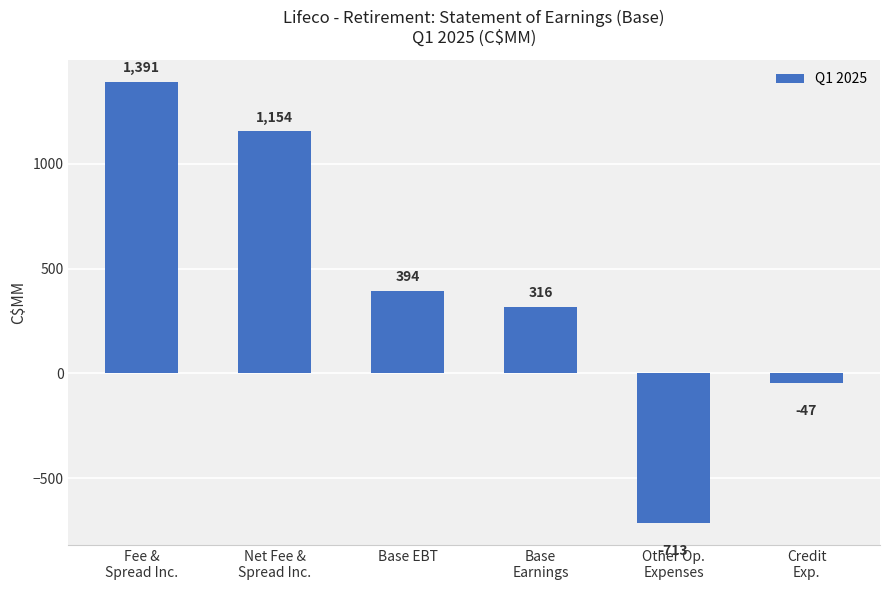

What value does the data have at Base
Earnings?

316